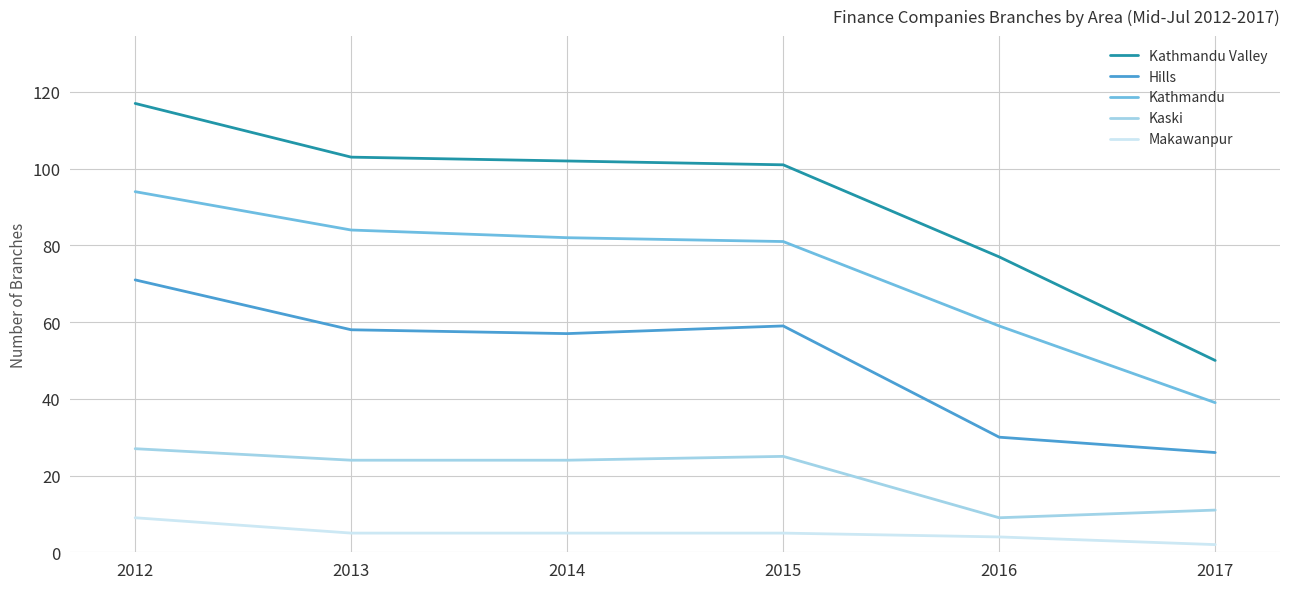

What is the total value across all series at 2012?

318